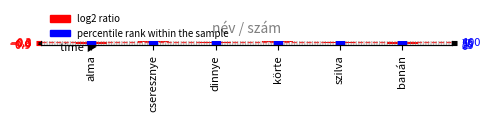

Between szilva and banán, which is larger?

szilva